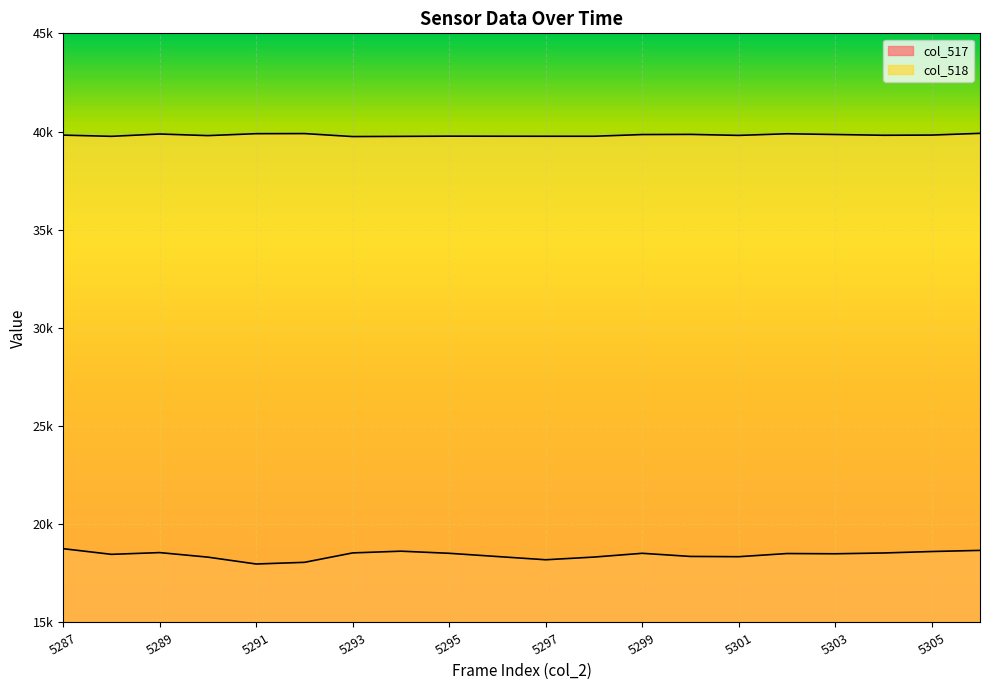

Where is the first local minimum for col_518?

5288